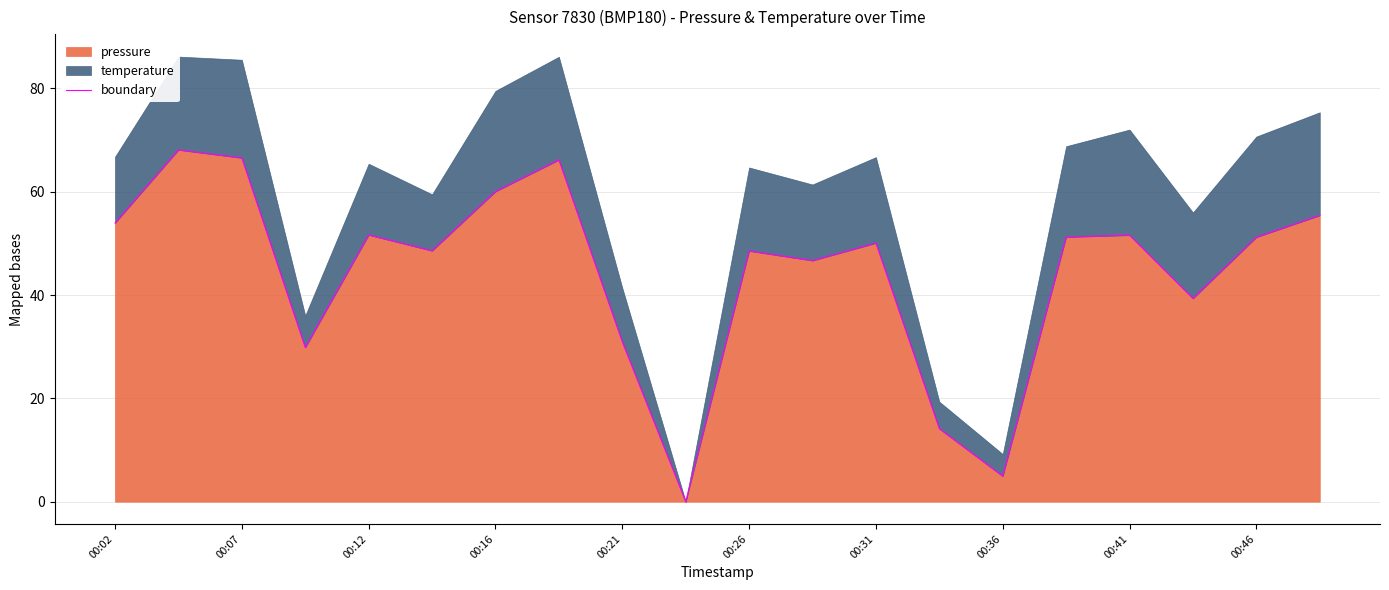

What is the difference between the maximum and minimum values?

68.1